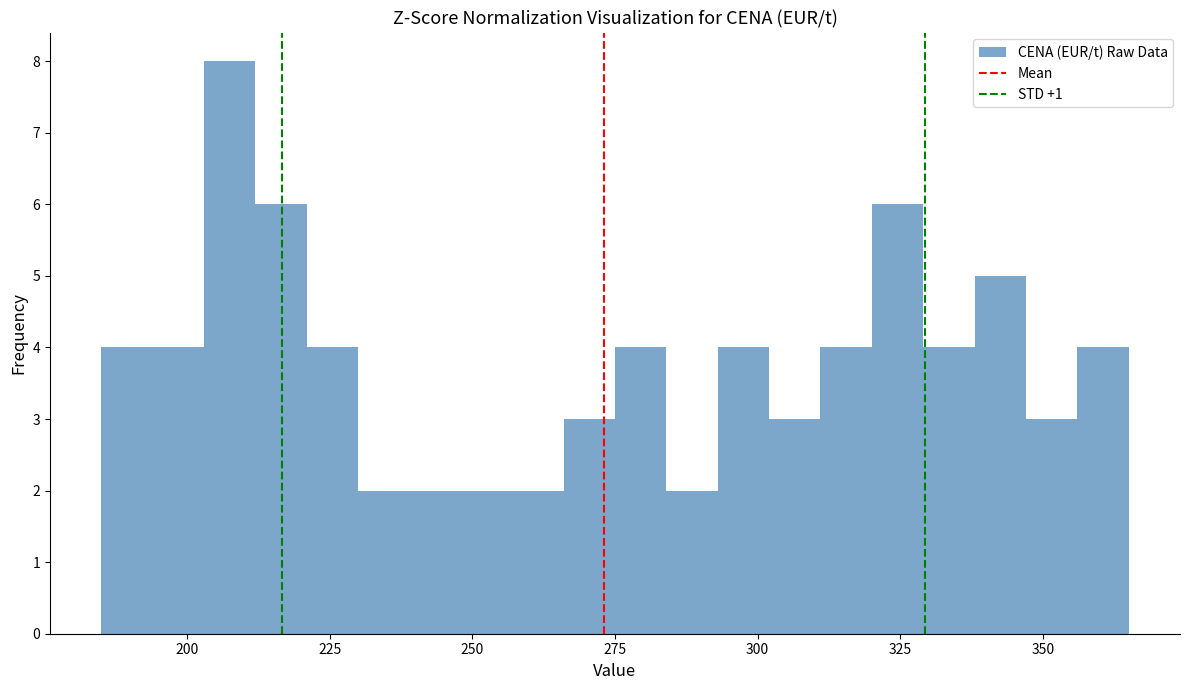

Around what value on the x-axis is the tallest bar? Give the approximate position of its centre, as read against the axis.

210